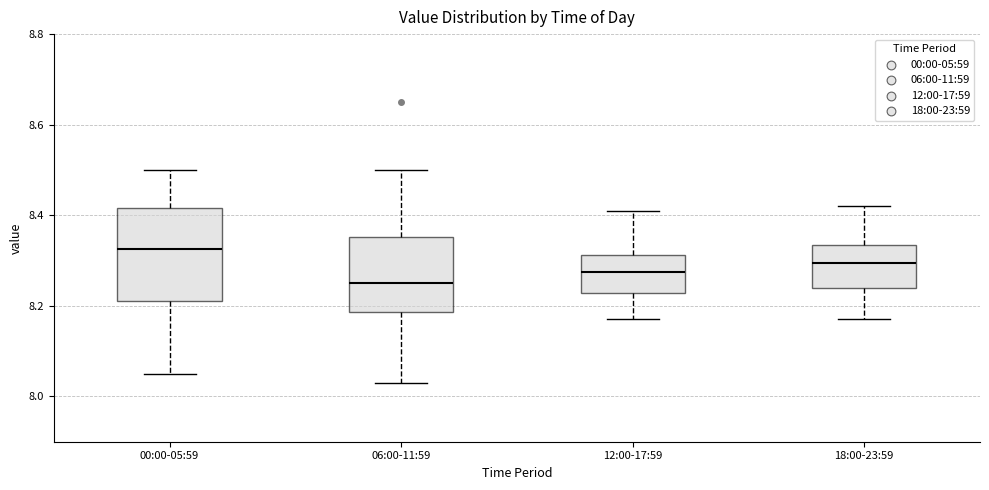

Which box has the lowest median line?

06:00-11:59